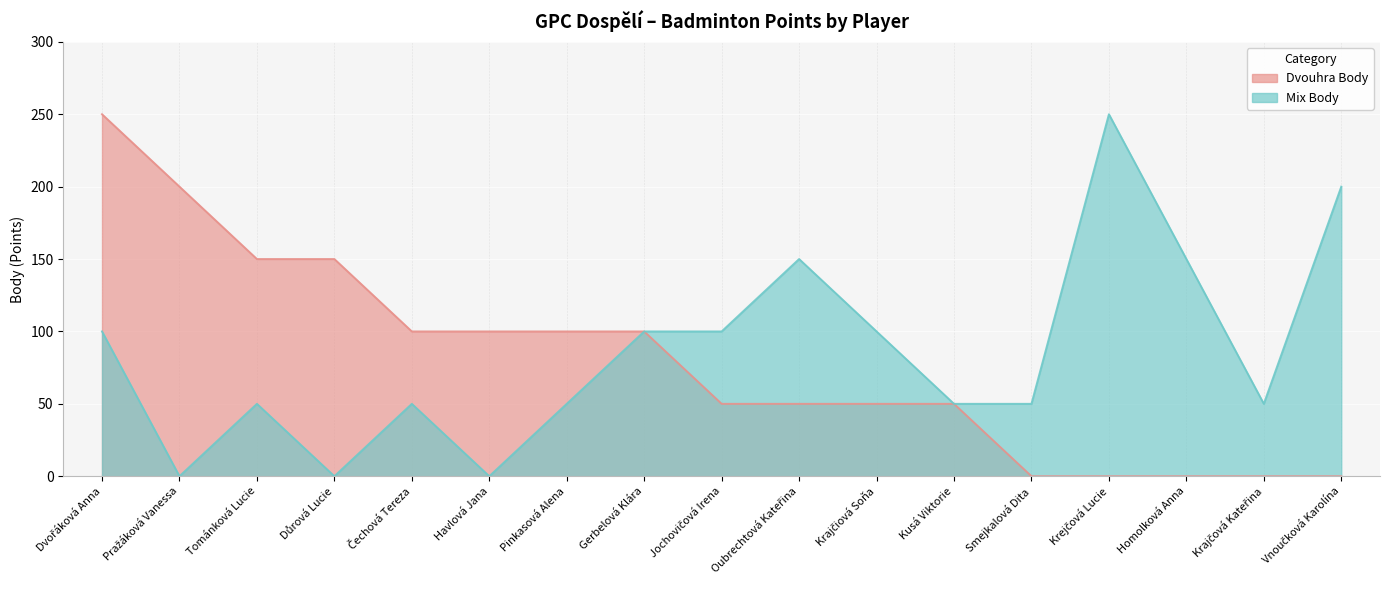

True or false: Mix Body and Dvouhra Body intersect in this chart.

False